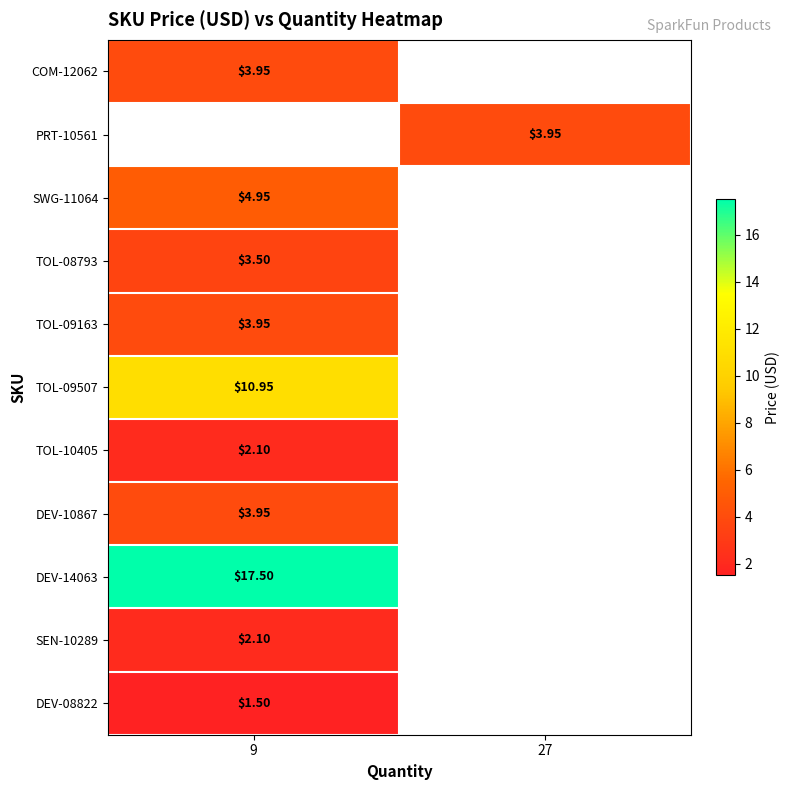

Which category has the lowest value in the row_9 series?

9